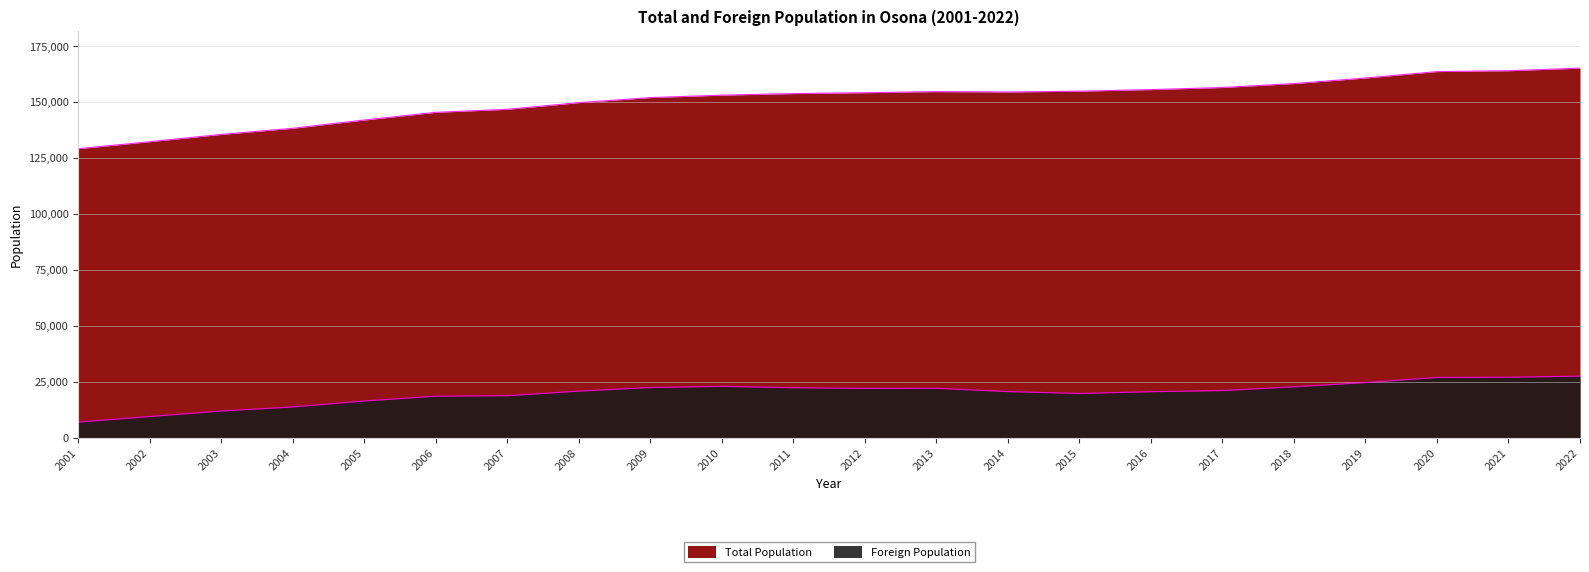

Which series has the largest total across all categories?

Total Population